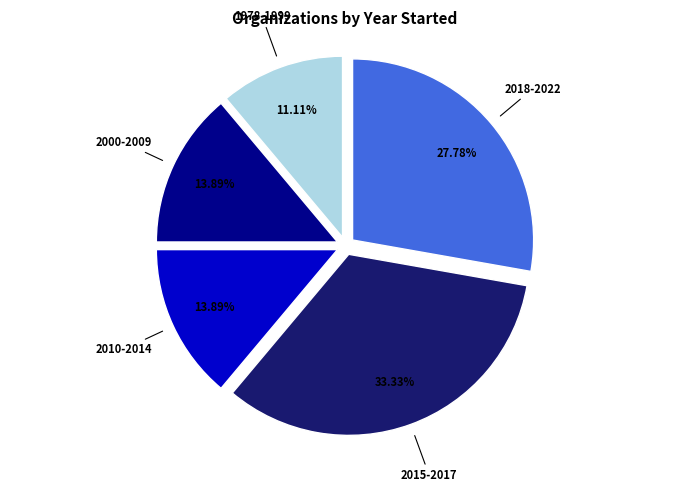

What percentage is the 2018-2022 slice, to the nearest percent?

28%